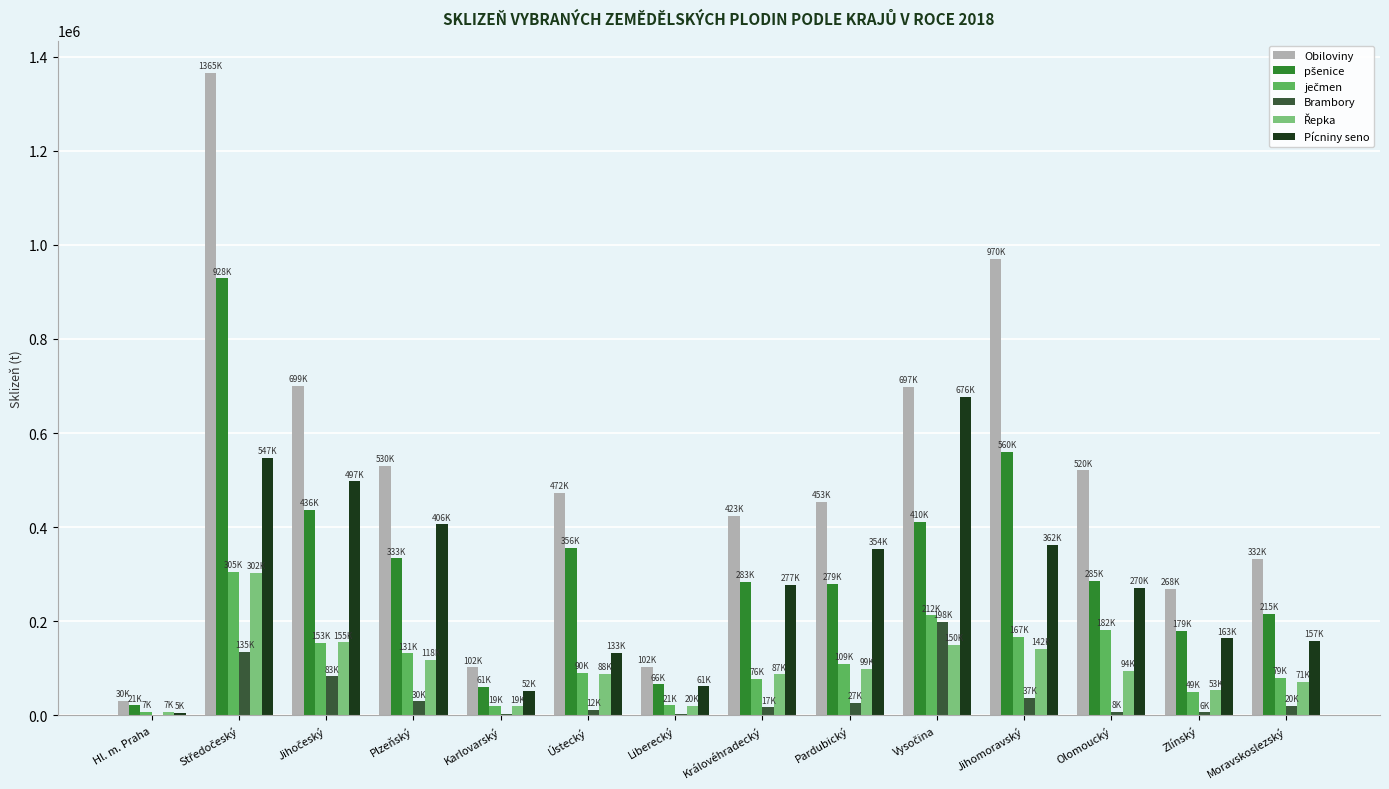

What is the maximum value shown in the chart?

1365526.9